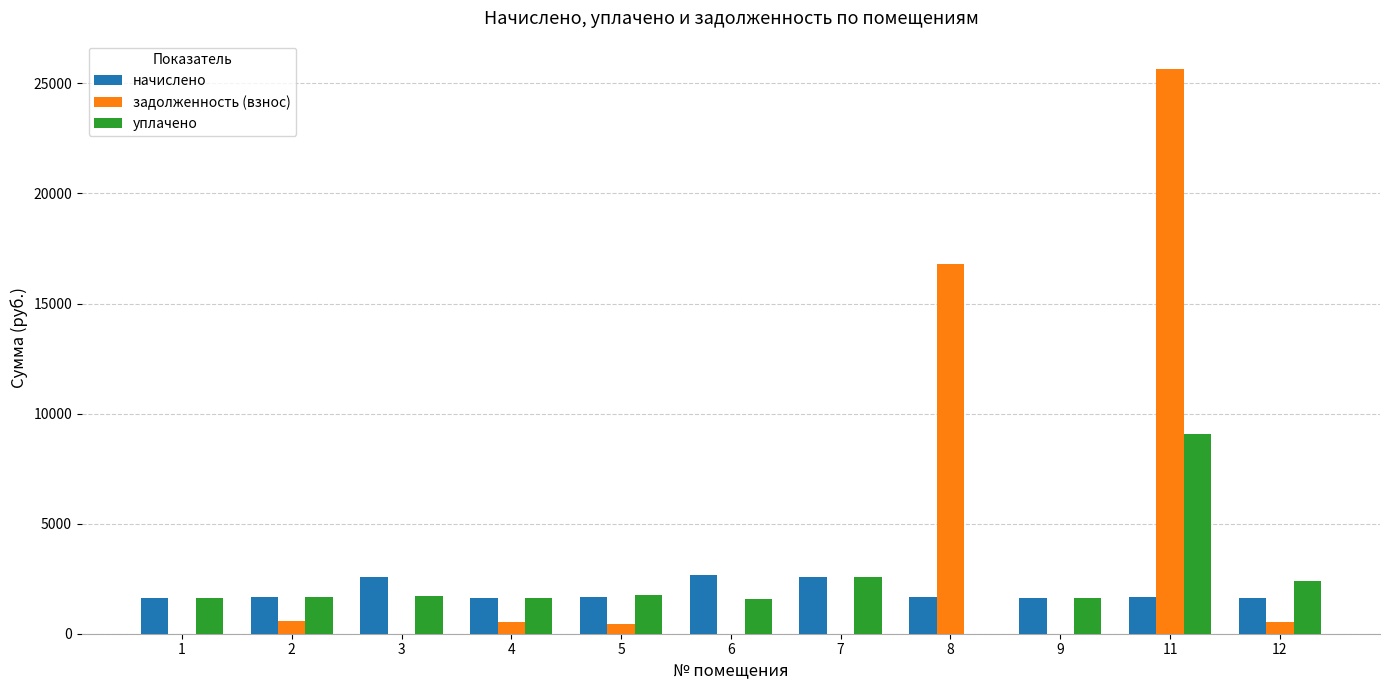

Which series has the widest spread of values?

задолженность (взнос)